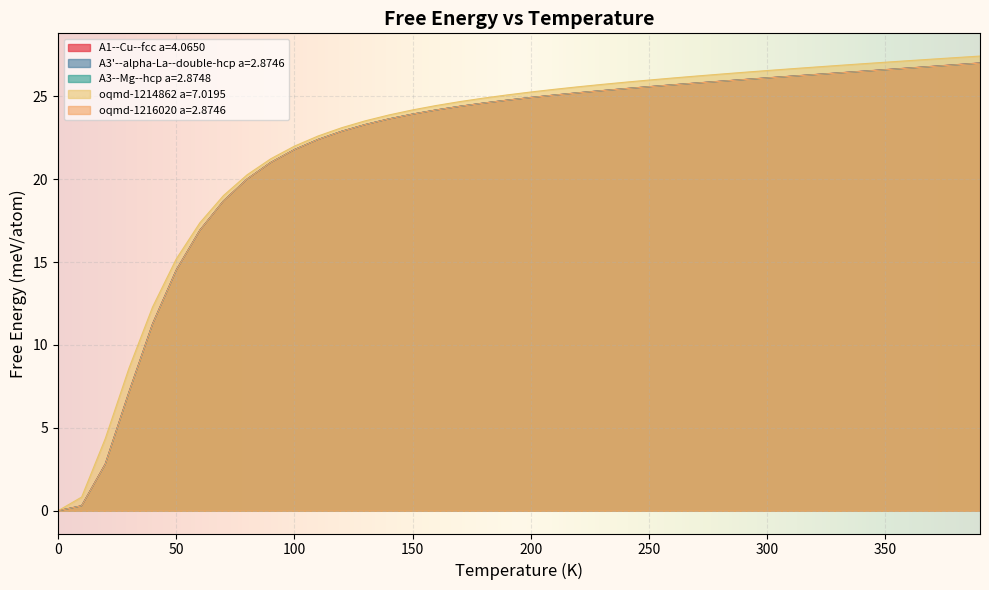

True or false: A1--Cu--fcc a=4.0650 has more than 2 points higher than both neighbors.

False